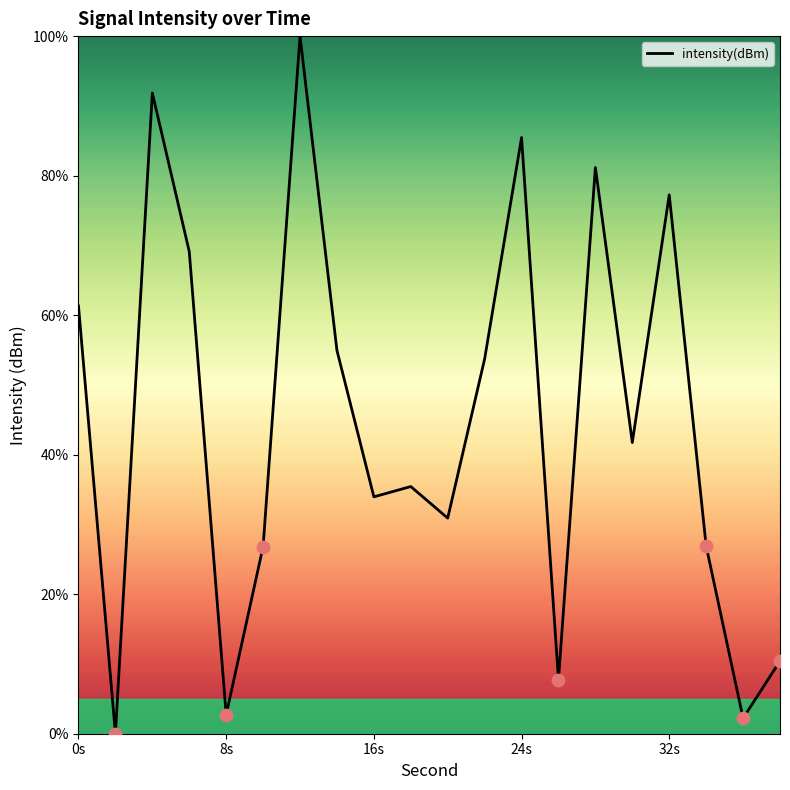

What is the maximum value shown in the chart?

100.0